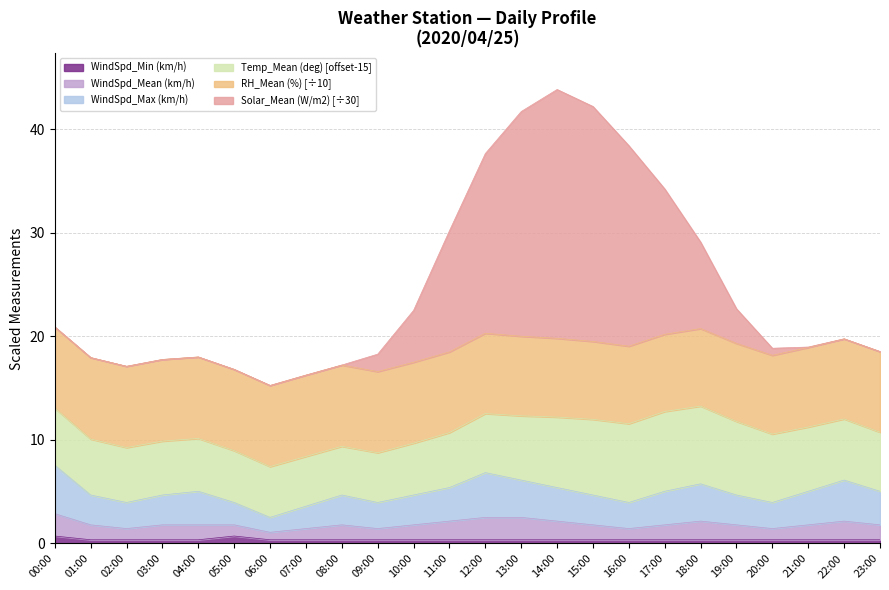

True or false: WindSpd_Min (km/h) has a value of 0.4 at 13:00.

True